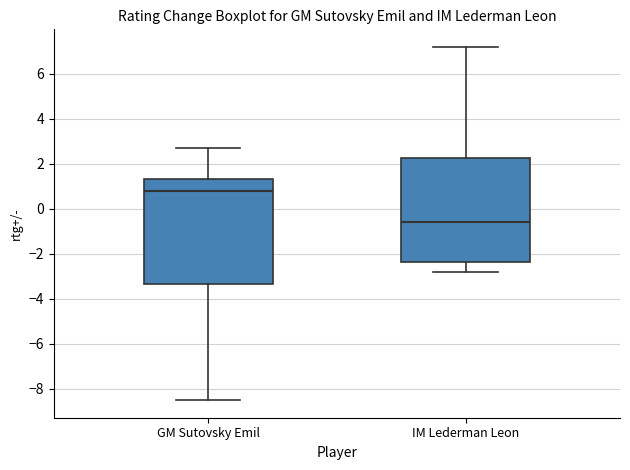

Reading left to right, transcribe this box plot: for each box, give where its median line is, the range the box spans, and where its two whiskers end, as read against the y-axis. The values are not printed on the chart, so give them approximately, as read against the axis.

GM Sutovsky Emil: median 0.8, box -3.4 to 1.4, whiskers -8.4 to 2.8
IM Lederman Leon: median -0.6, box -2.4 to 2.2, whiskers -2.8 to 7.2